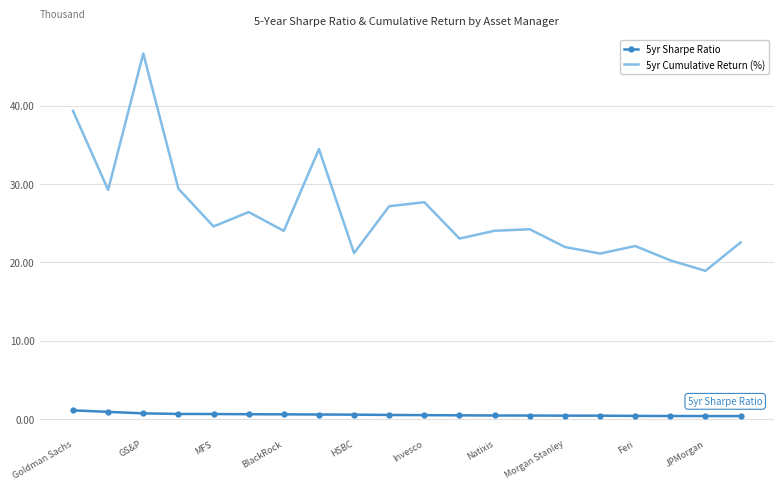

Rank the series by their maximum value, from lowest to highest.

5yr Sharpe Ratio, 5yr Cumulative Return (%)